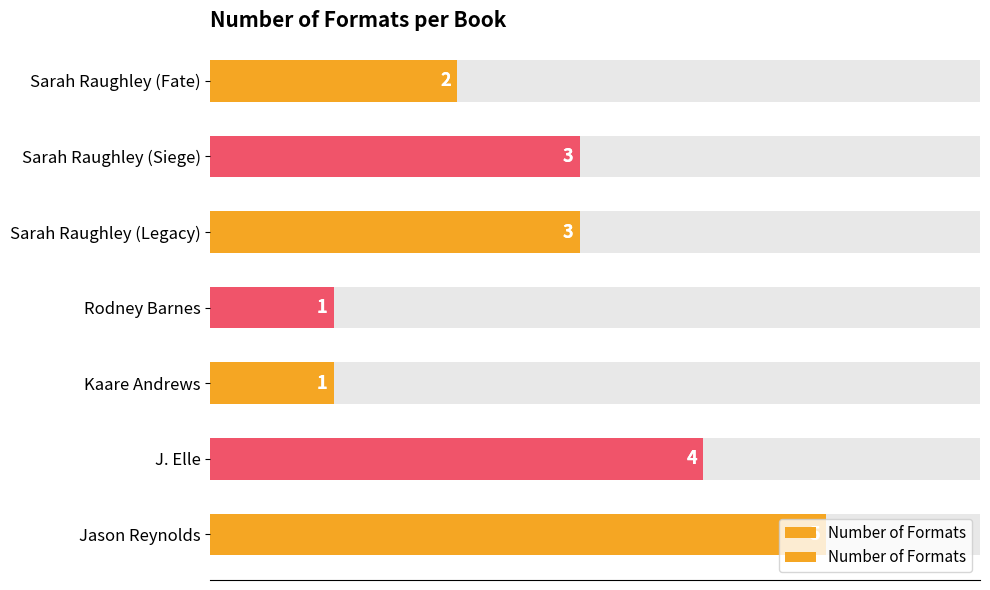

True or false: the data shows 3 at 6.

False